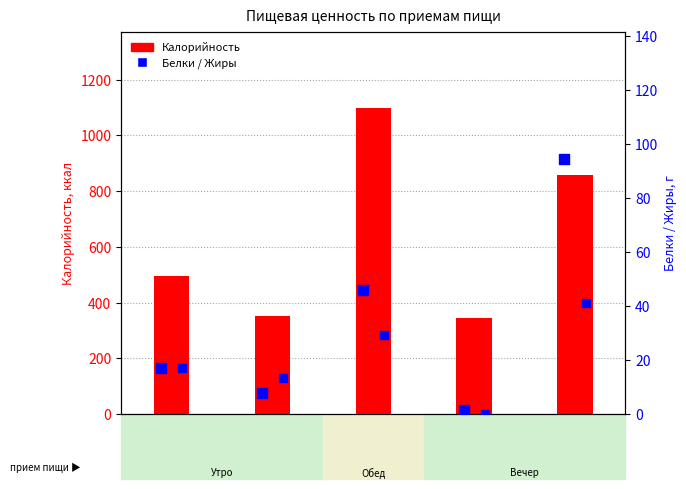

Which series reaches the maximum Y coordinate?

Калорийность